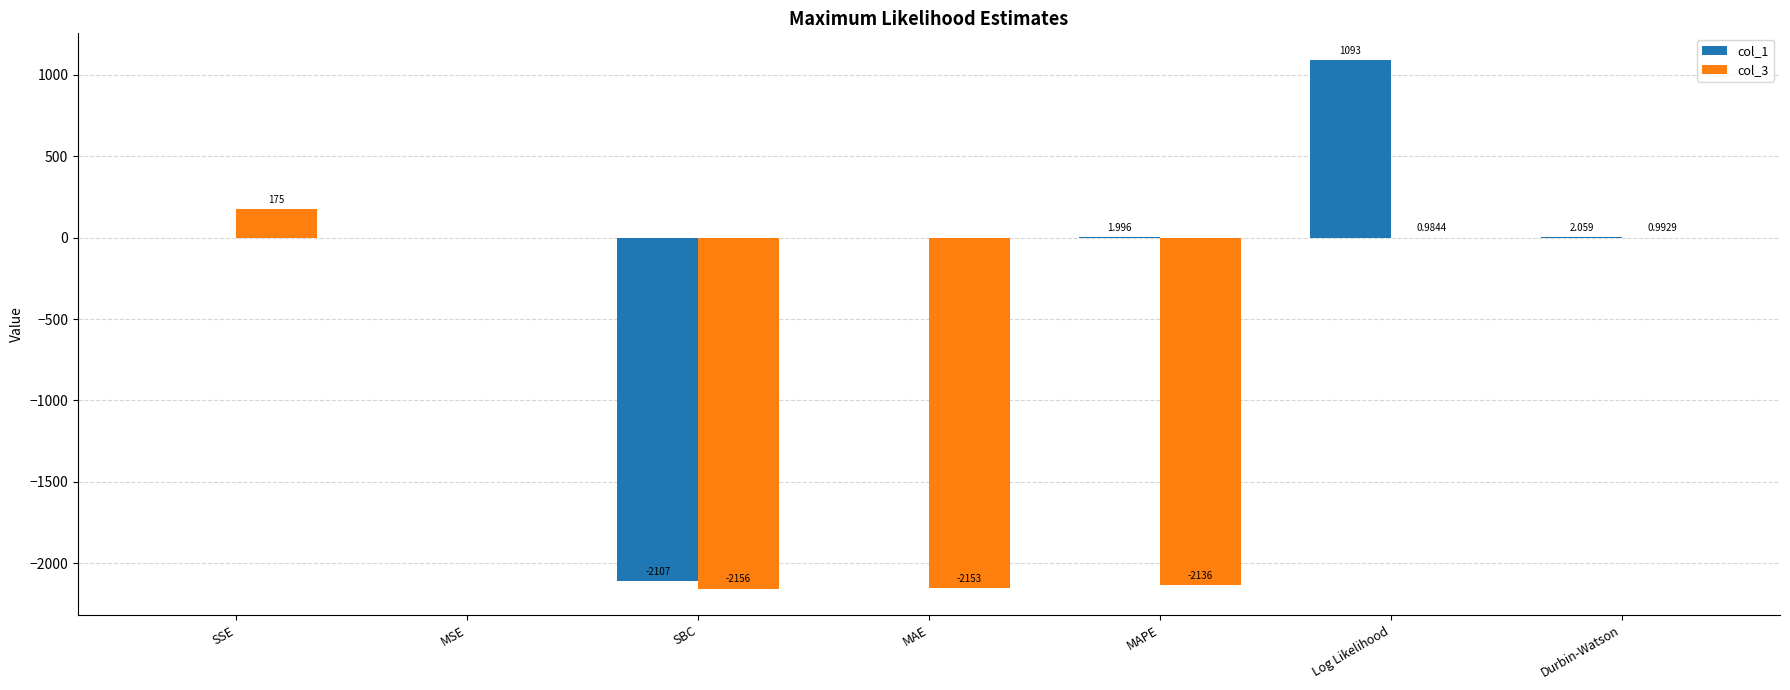

At which label is col_1 closest to -507?

MSE